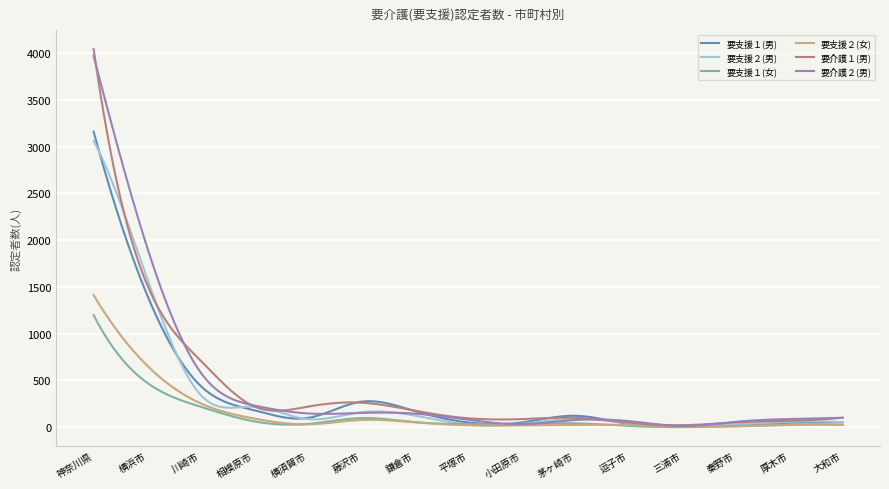

Count the number of categories in the chart.

300